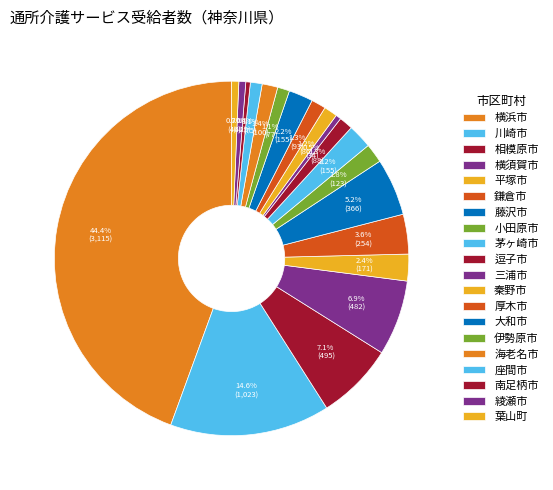

Which slice is the smallest?

南足柄市